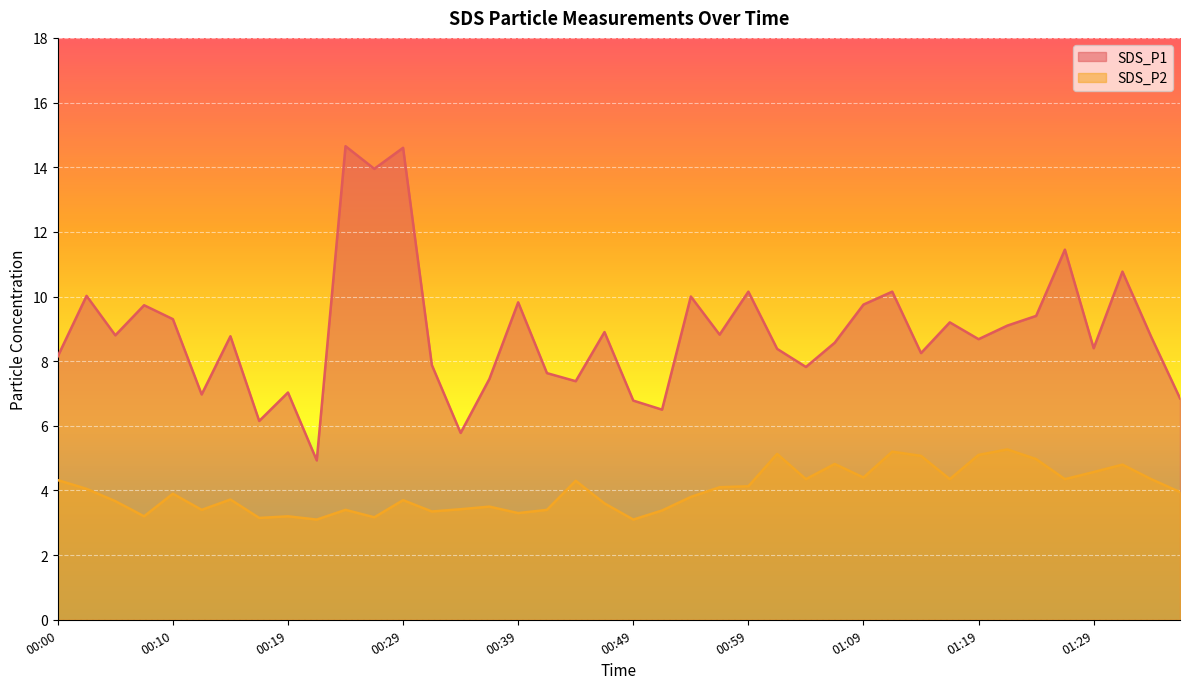

Between 00:36 and 00:17, which is larger?

00:36